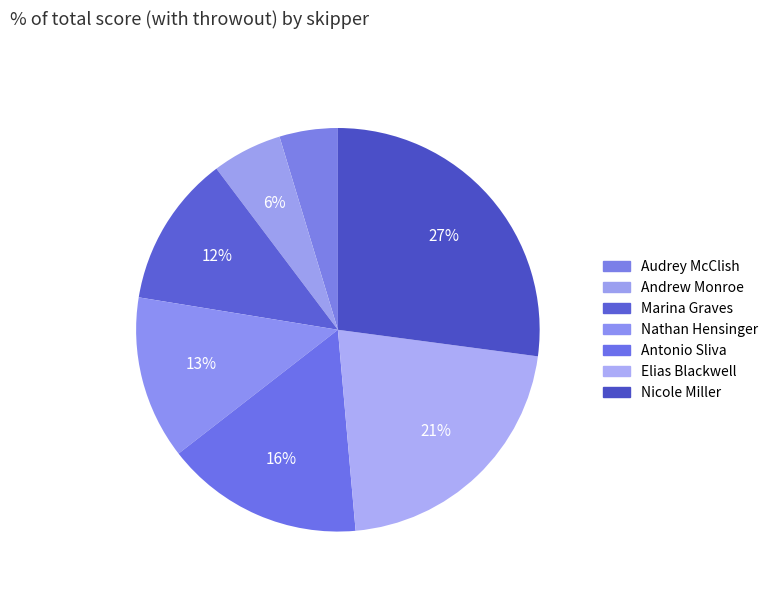

Combined, what portion of the pie is Audrey McClish and Andrew Monroe?

10.3%